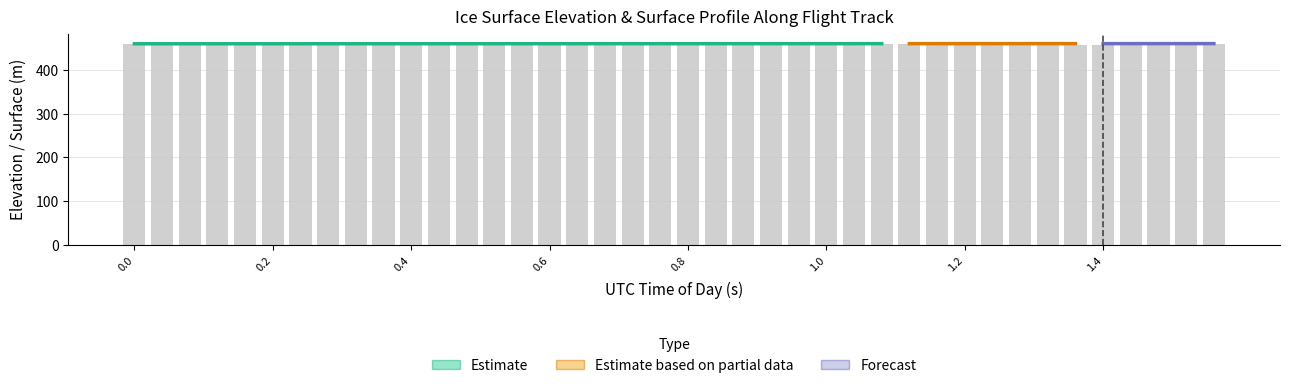

What is the maximum value for SURFACE?

459.4